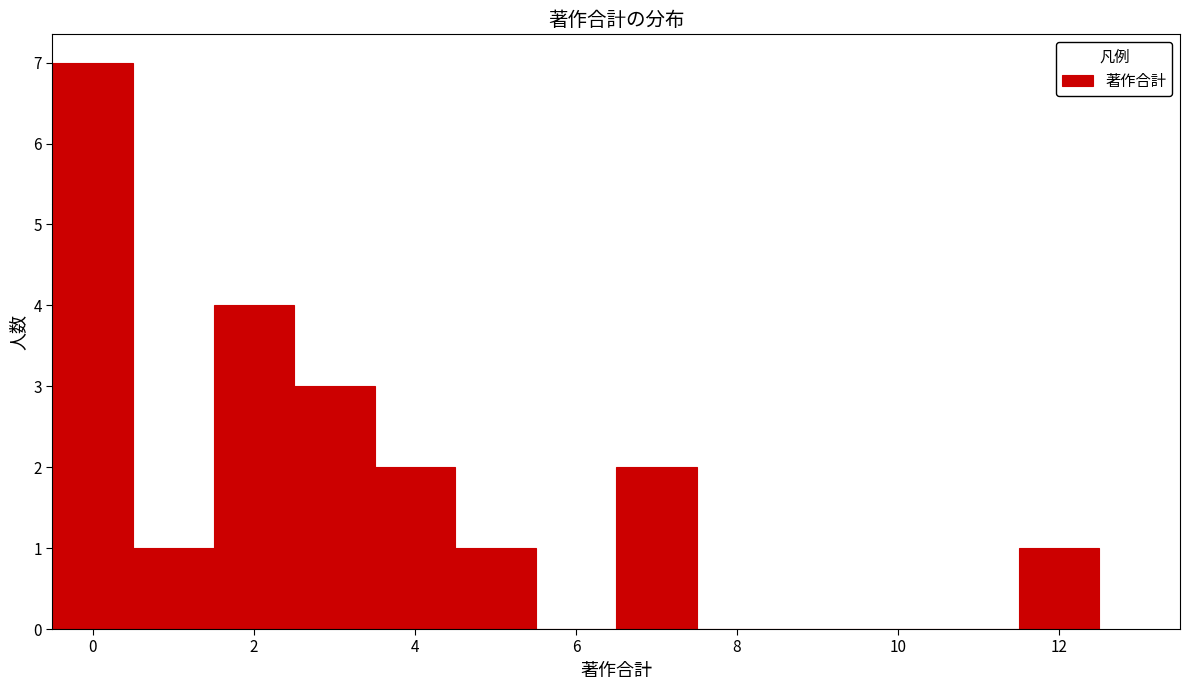

Reading left to right, transcribe this chart: for each bar, give the range it covers on the x-axis and its height. Neither the bar edges nor the heights are printed on the chart, so give them approximately, as read against the axes.

-0.5 to 0.5: 7
0.5 to 1.5: 1
1.5 to 2.5: 4
2.5 to 3.5: 3
3.5 to 4.5: 2
4.5 to 5.5: 1
5.5 to 6.5: 0
6.5 to 7.5: 2
7.5 to 8.5: 0
8.5 to 9.5: 0
9.5 to 10.5: 0
10.5 to 11.5: 0
11.5 to 12.5: 1